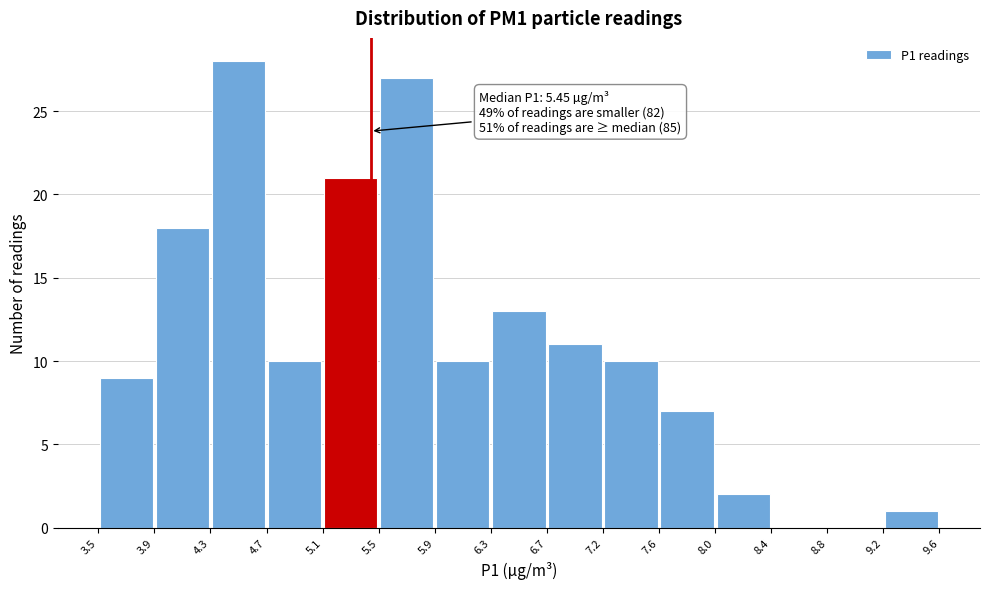

Over which range of the x-axis is the bar tallest?

4.3 to 4.7